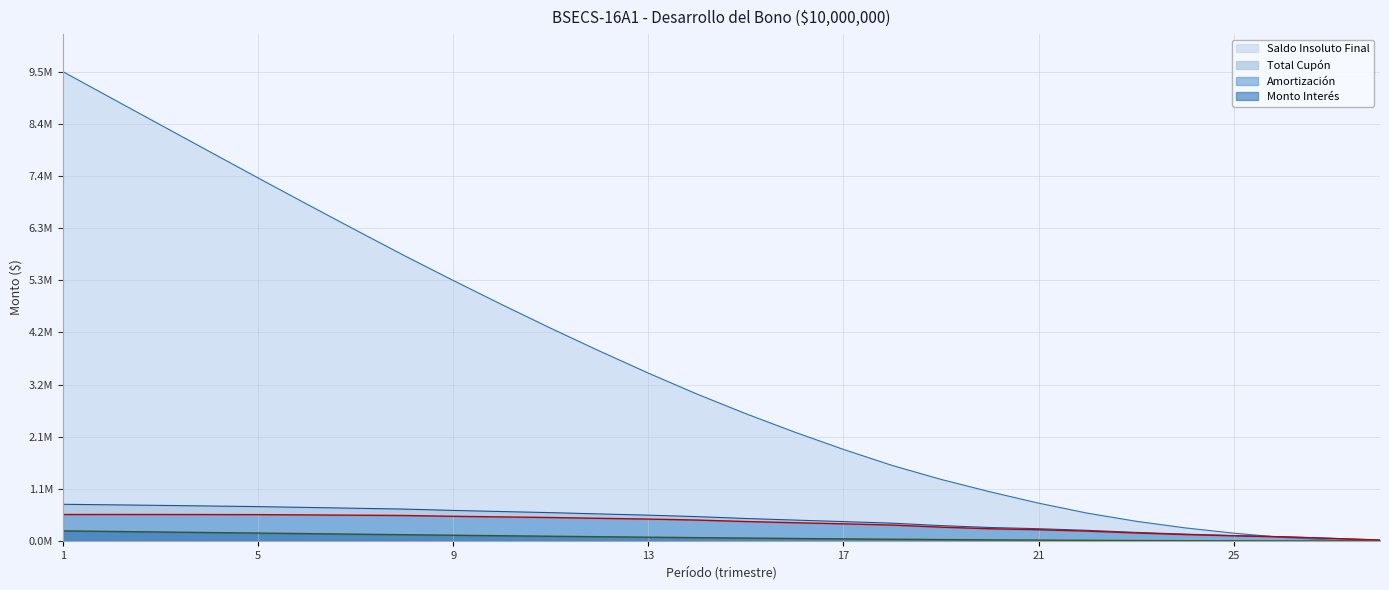

What is the difference between the second highest and second lowest values in the Monto Interes series?

0.2